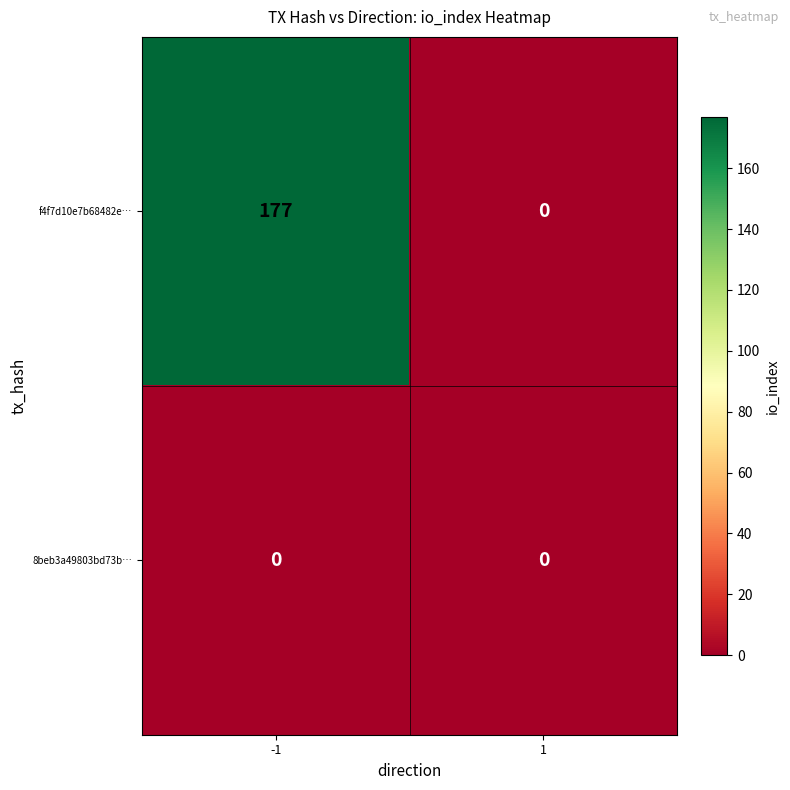

At which category is the sum across all series the highest?

-1